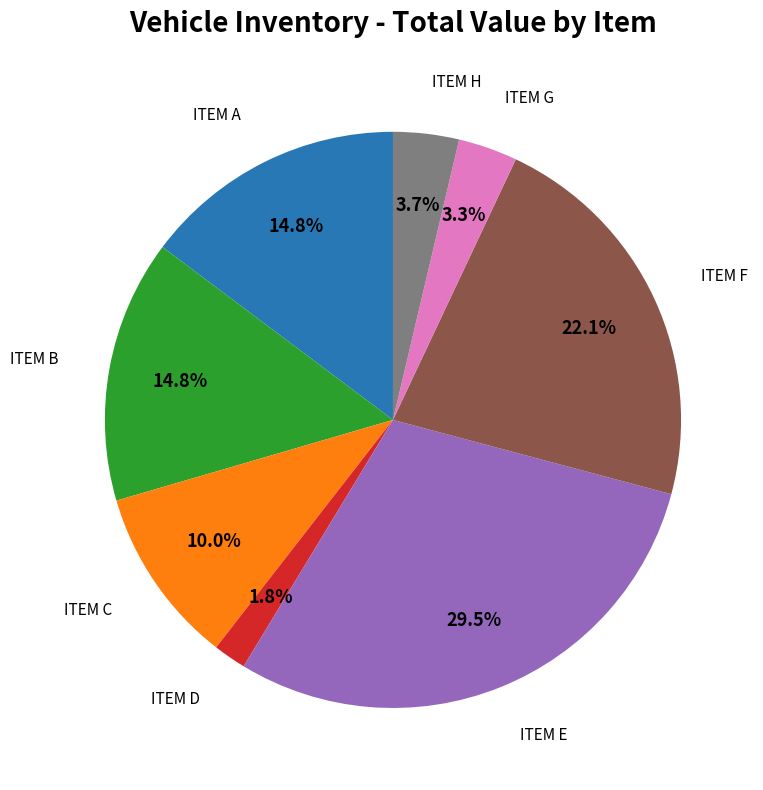

What portion of the pie excludes ITEM B?

85.2%